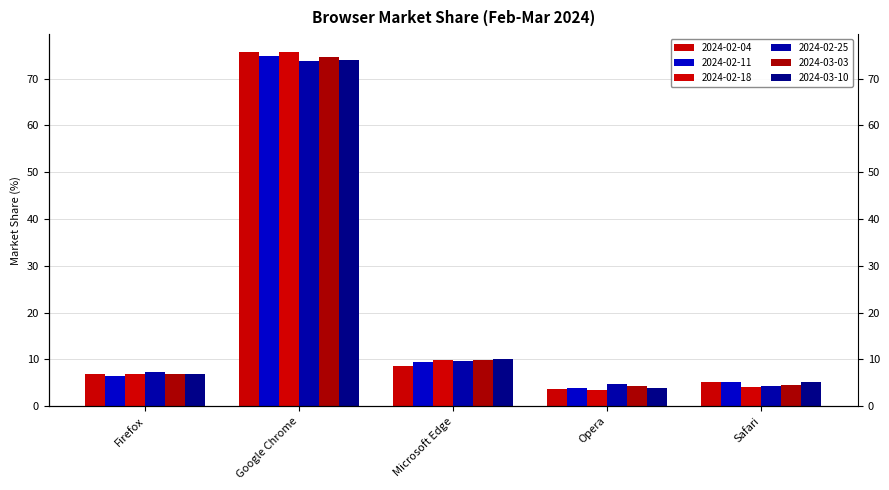

Where does the 2024-02-11 series first go above 6?

Firefox